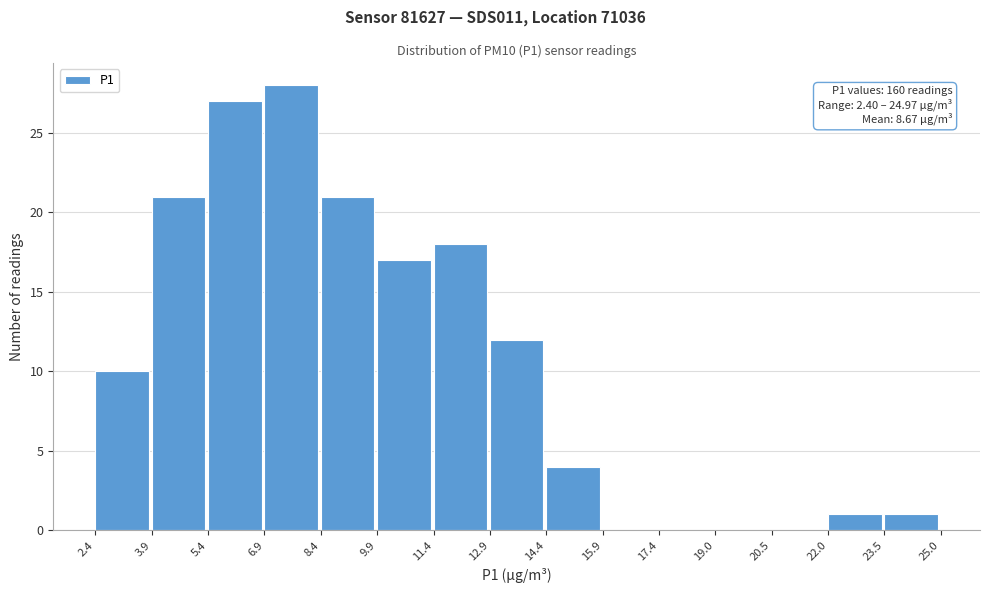

Over which range of the x-axis is the bar tallest?

6.9 to 8.4